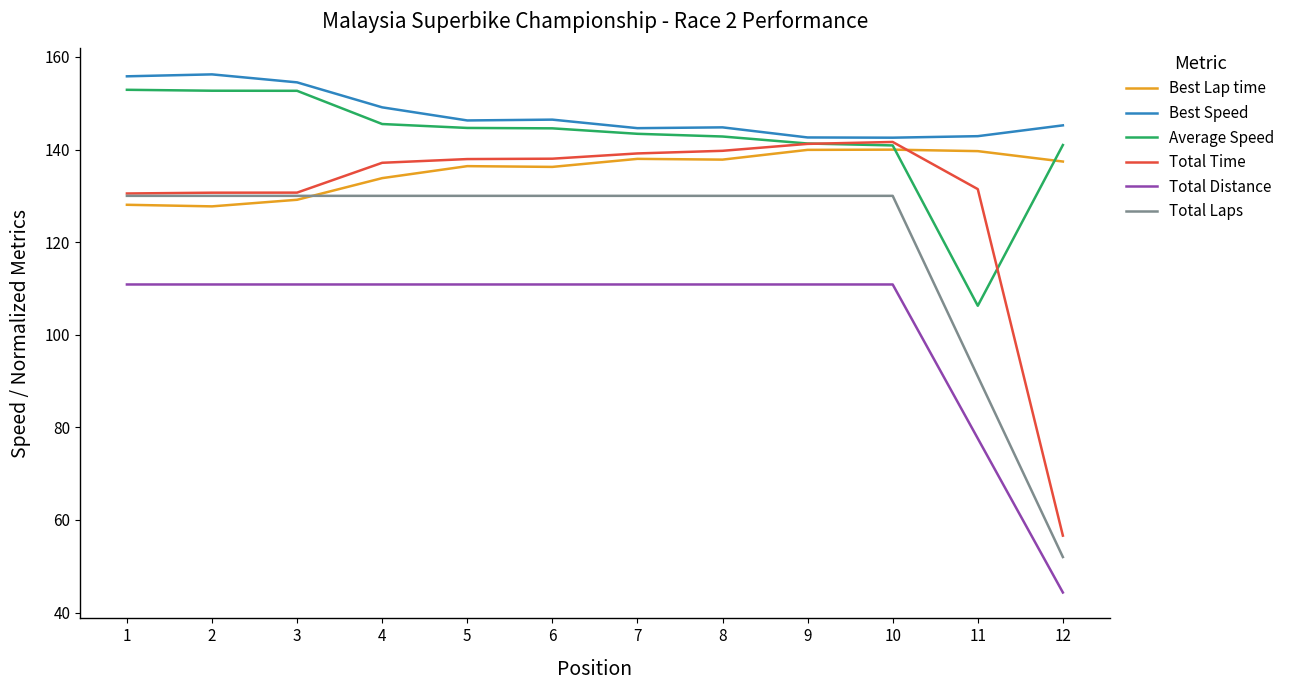

What are all the series names shown in the legend?

Best Lap time, Best Speed, Average Speed, Total Time, Total Distance, Total Laps